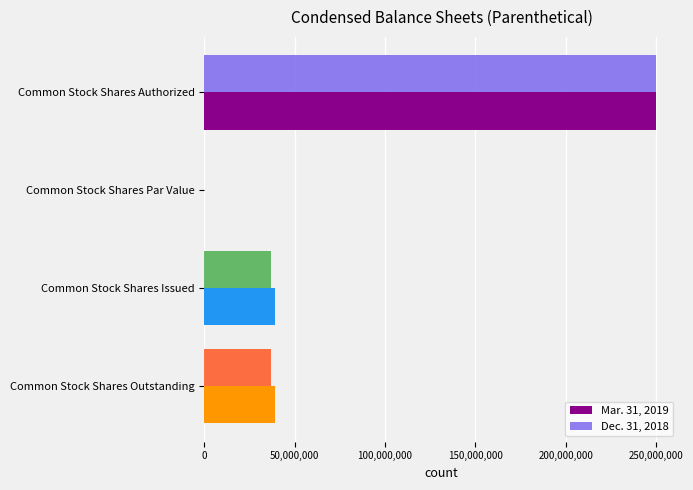

What is the sum of the Dec. 31, 2018 values at Common Stock Shares Issued and Common Stock Shares Authorized?

286915343.0